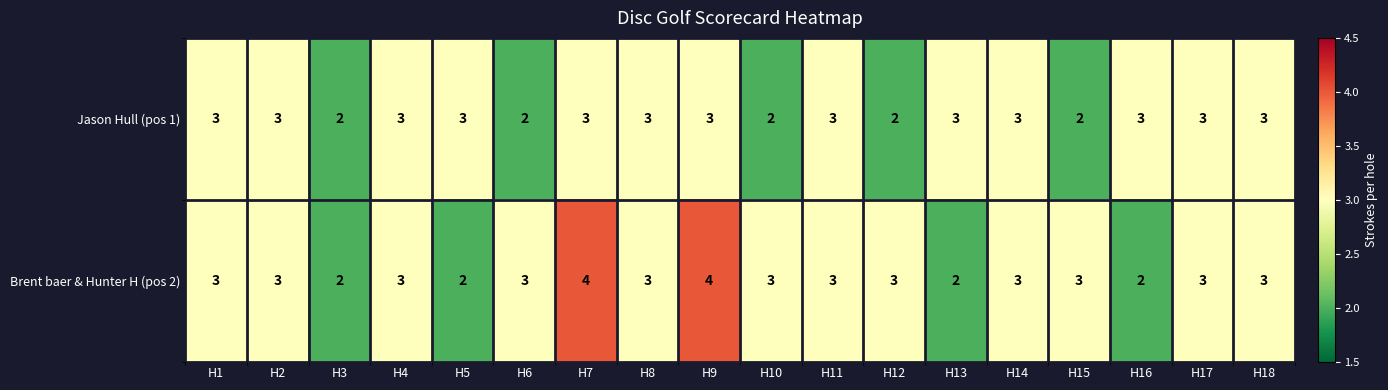

List the series in order of their overall mean, lowest first.

Jason Hull (pos 1), Brent baer & Hunter H (pos 2)